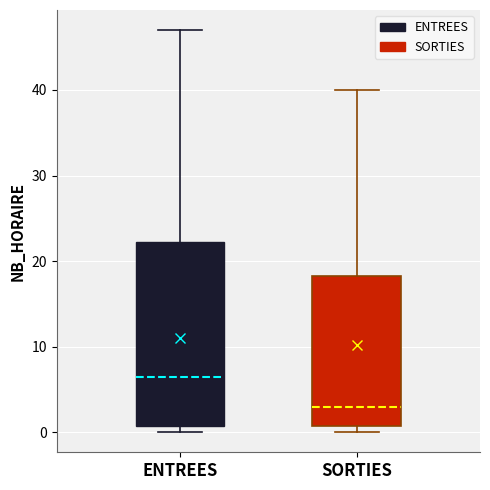

Reading left to right, transcribe this box plot: for each box, give where its median line is, the range the box spans, and where its two whiskers end, as read against the y-axis. The values are not printed on the chart, so give them approximately, as read against the axis.

ENTREES: median 7, box 1 to 22, whiskers 0 to 47
SORTIES: median 3, box 1 to 18, whiskers 0 to 40